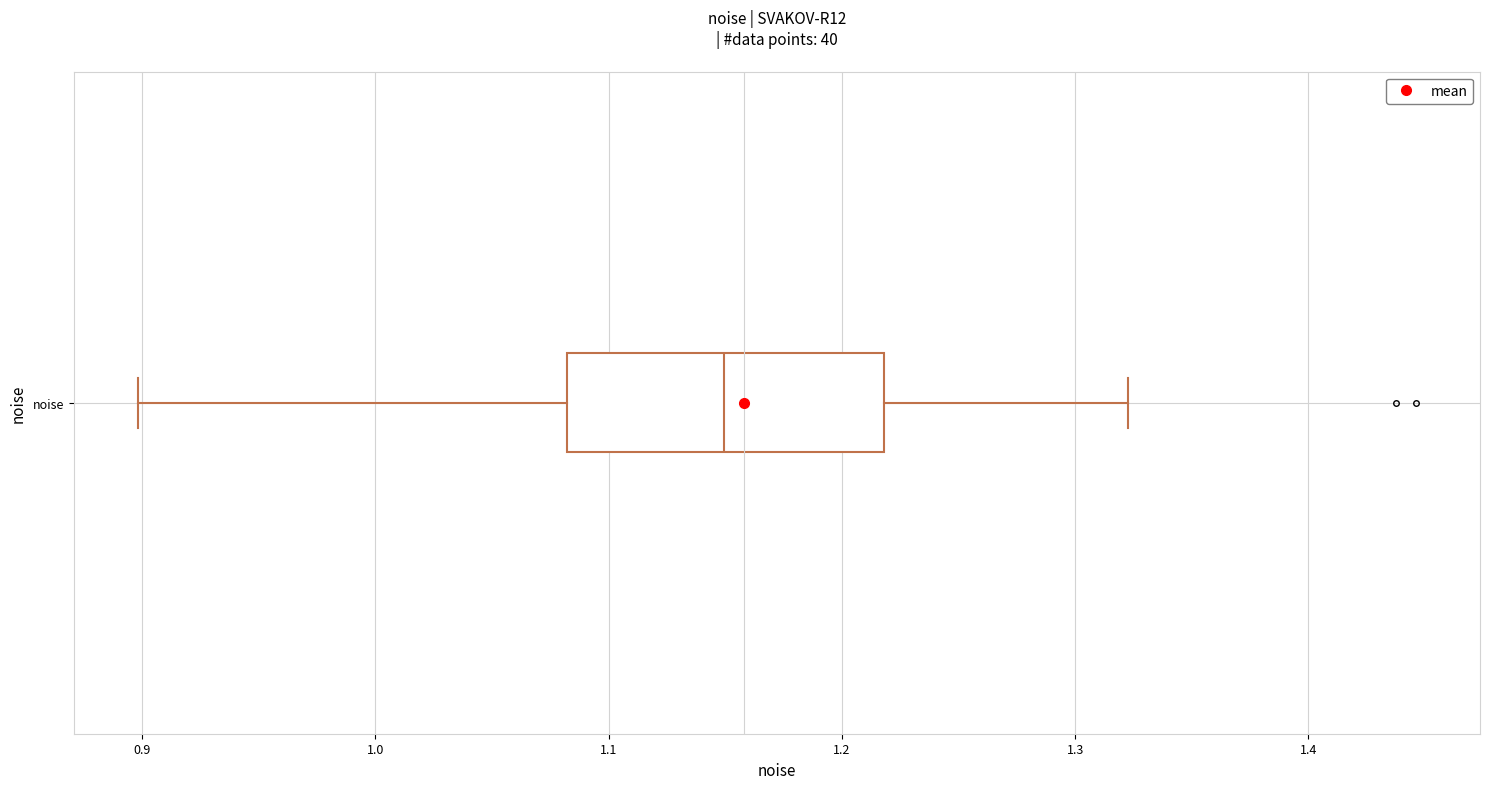

Where does the median line of the box for noise sit on the x-axis? The values are not printed on the chart, so give them approximately, as read against the axis.

1.15